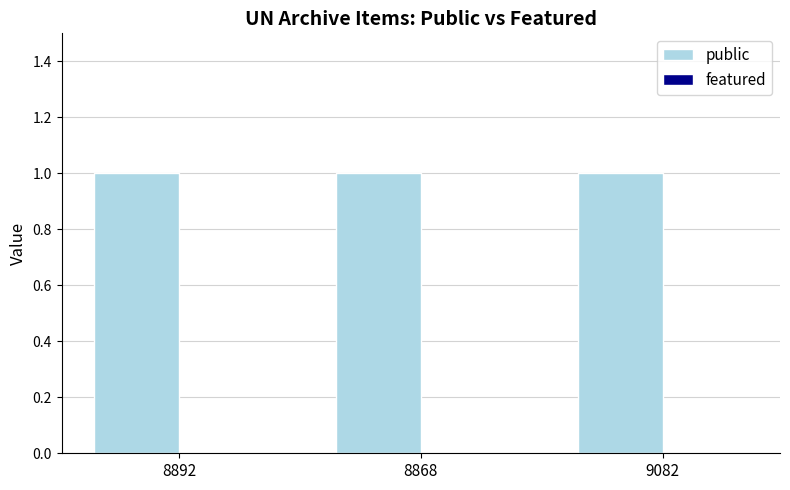

Reading left to right, what are all the values shown in this chart?

public: 8892=1	8868=1	9082=1
featured: 8892=0	8868=0	9082=0